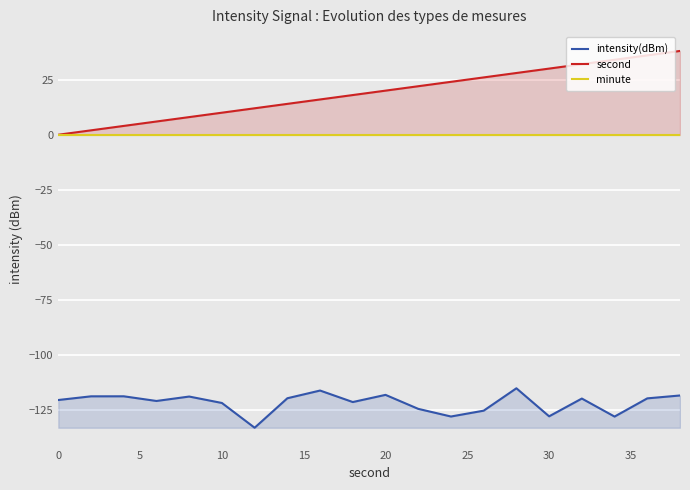

How many data points does each series have?

20